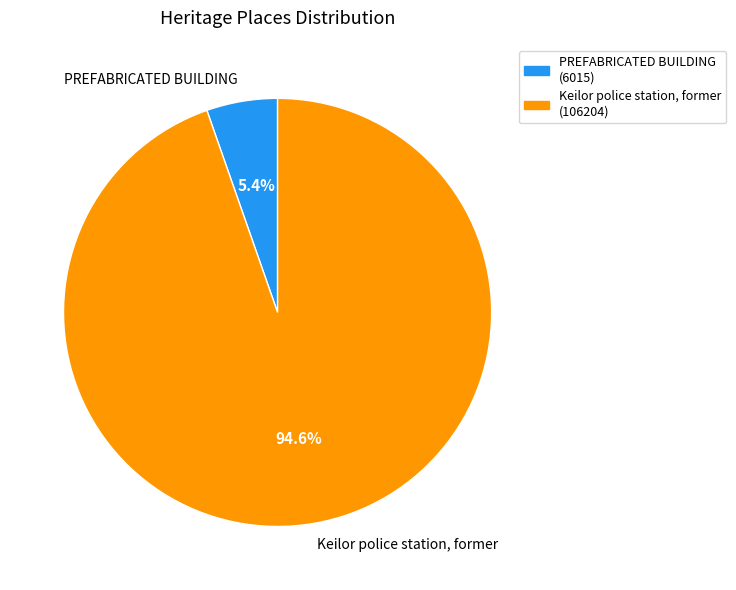

Count the number of slices in the pie.

2